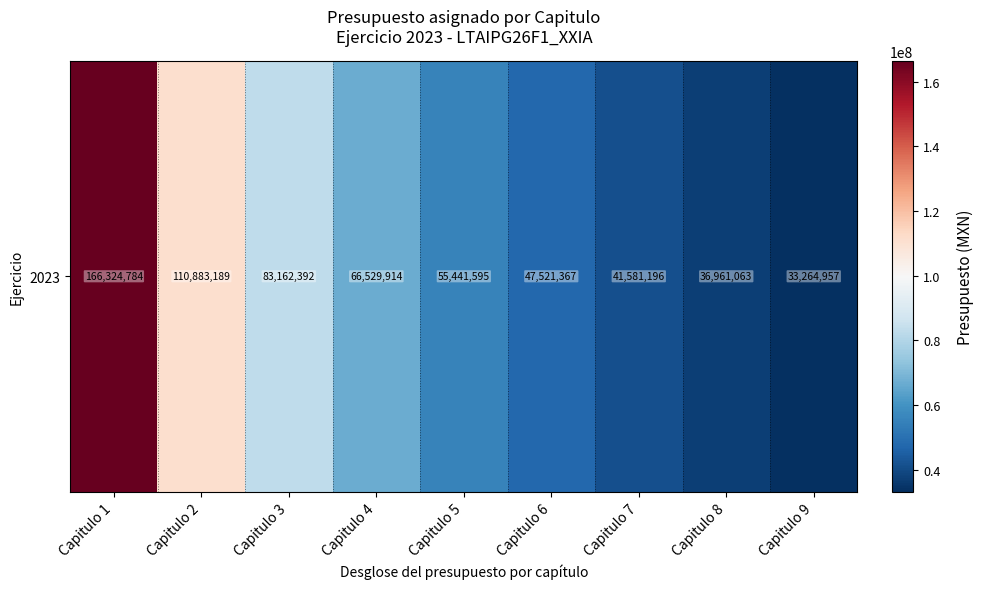

Between Capitulo 1 and Capitulo 9, which is larger?

Capitulo 1